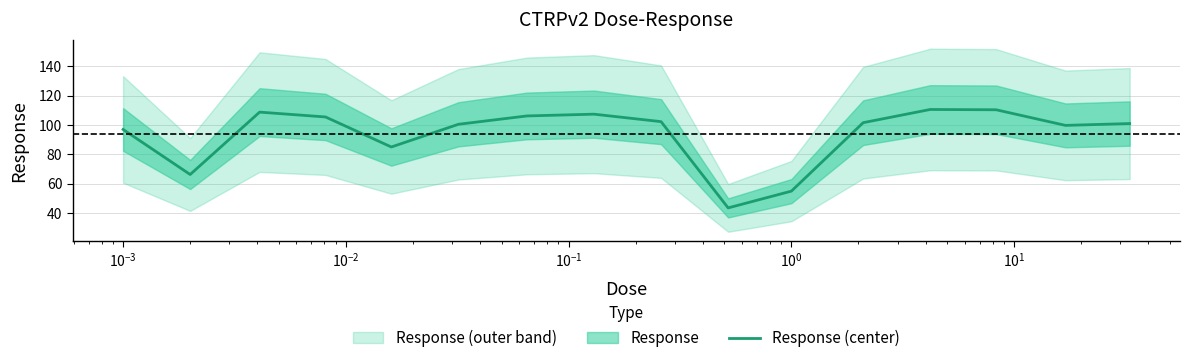

How many distinct data groups are displayed?

1